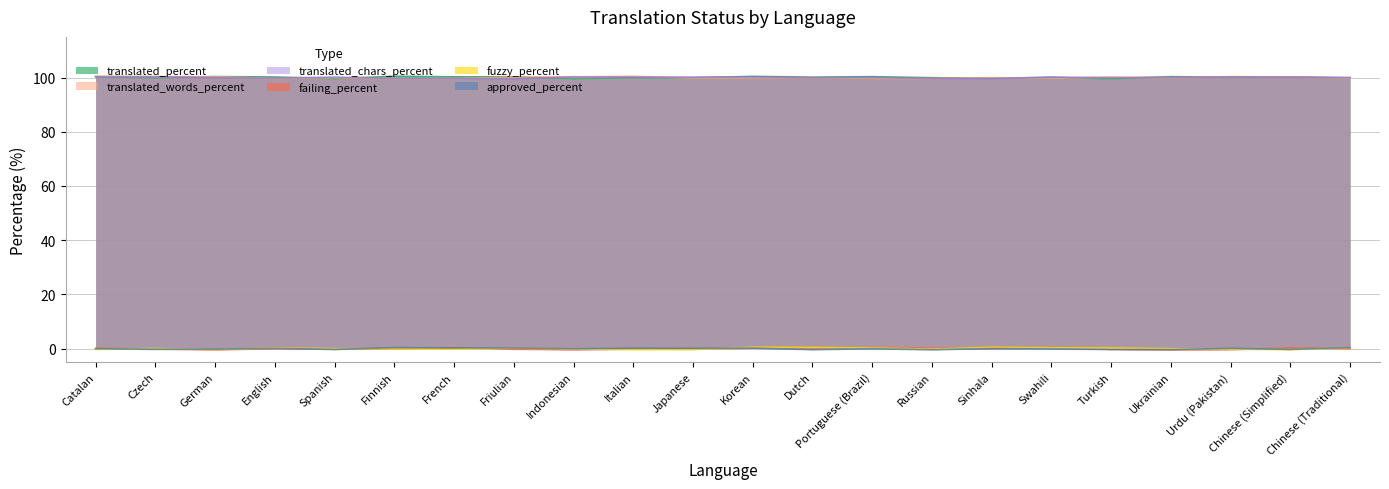

Does the chart display data point markers on the line(s)?

No